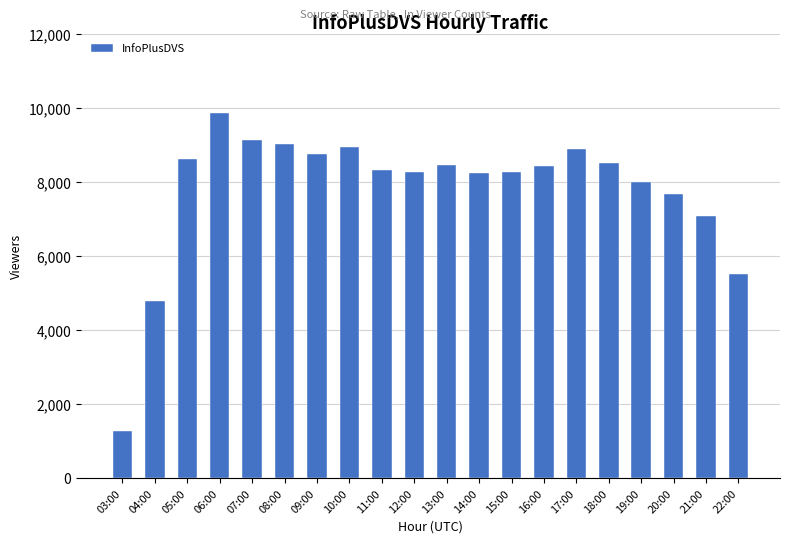

Which category has the lowest value across all series?

03:00